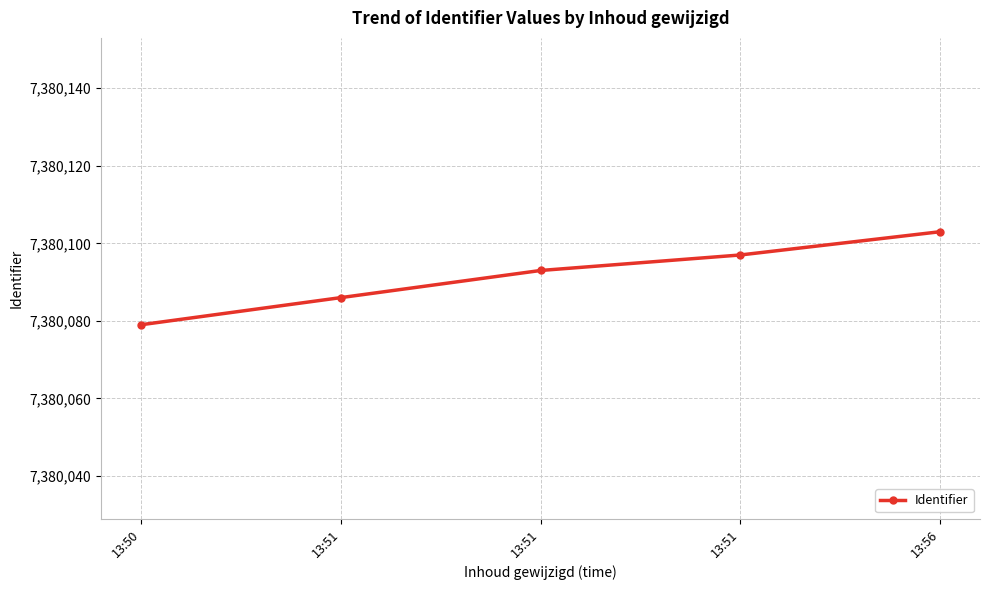

How many values are below 7380093?

2